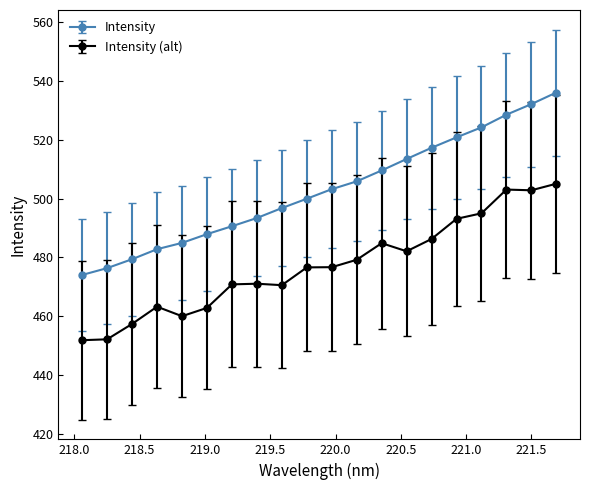

What is the greatest value displayed?

536.1